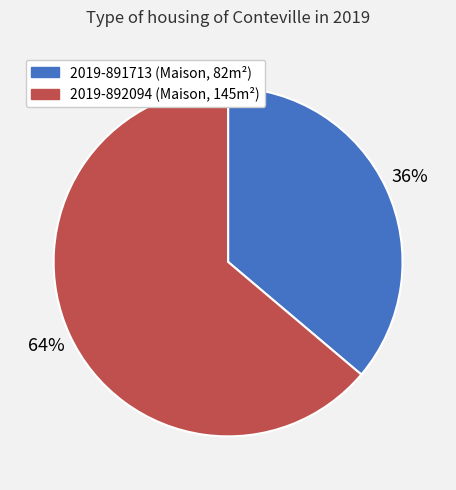

True or false: 2019-892094 accounts for 74% of the total.

False